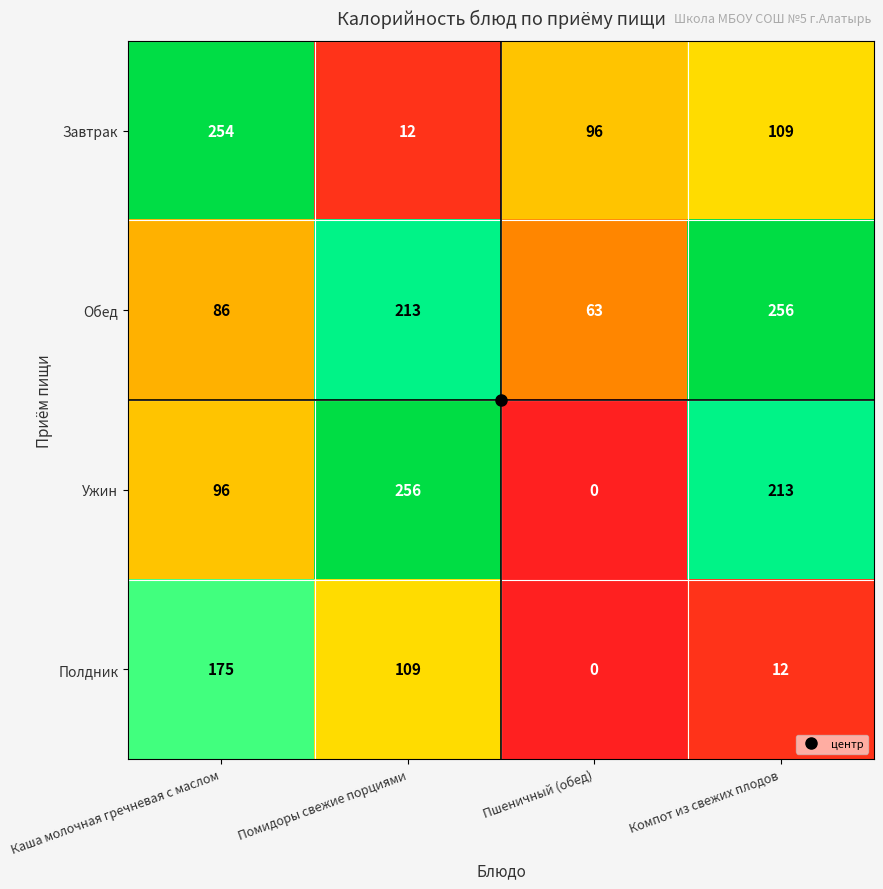

What value does the Завтрак series have at Пшеничный (обед), to the nearest 10?

100